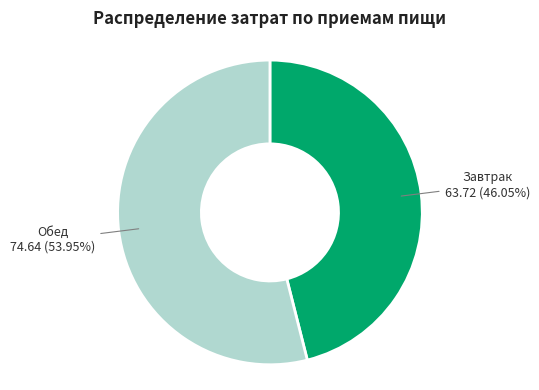

How many slices are in this pie chart?

2